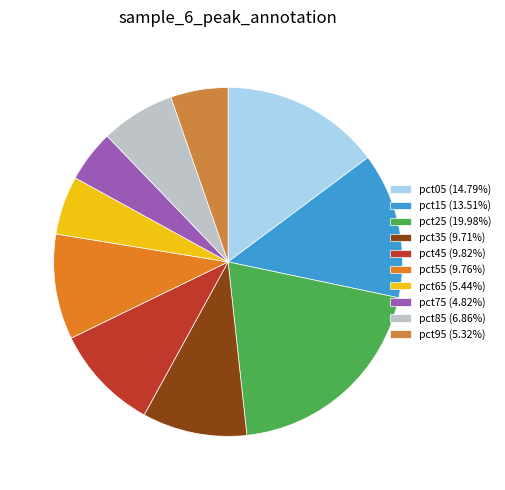

What percentage is the pct25 slice, to the nearest percent?

20%